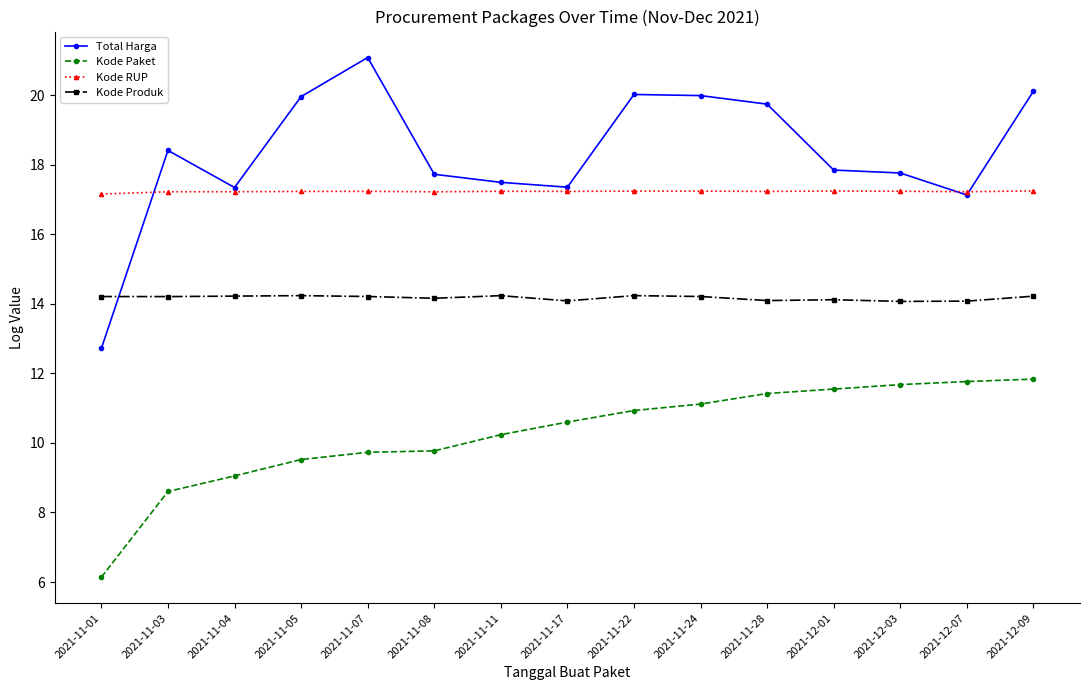

What is the average value of the Kode RUP series?

17.2